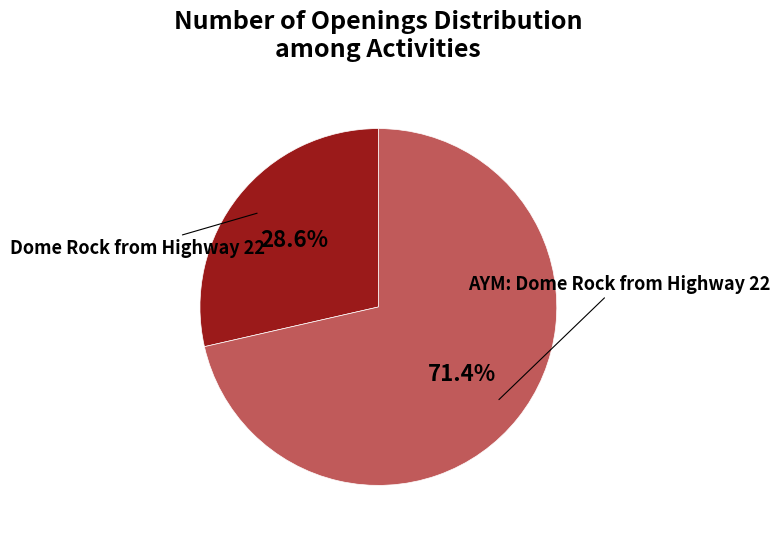

Is there a majority slice in this chart?

Yes